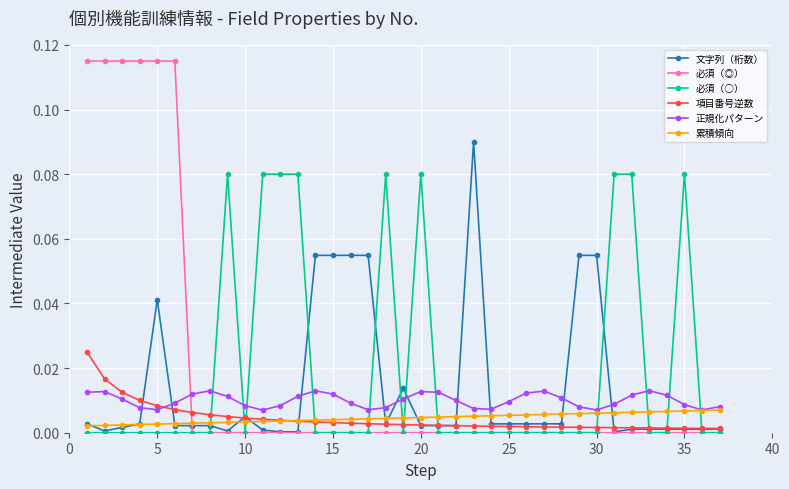

True or false: 項目番号逆数 and 必須（◎） cross at least once.

True